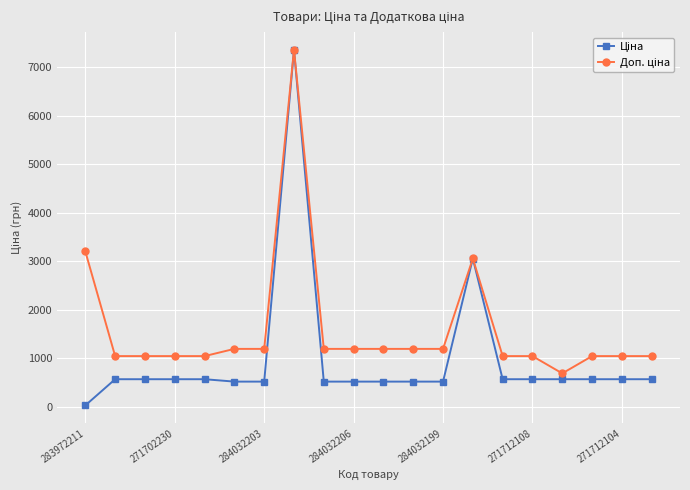

At how many categories does at least one series exceed 1795?

3